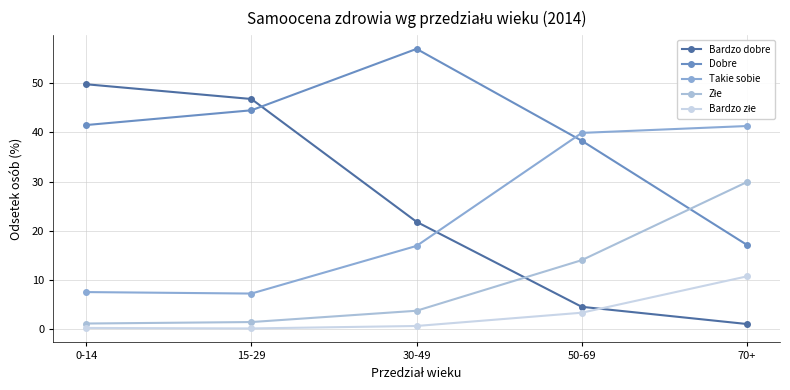

How many lines are shown in the chart?

5